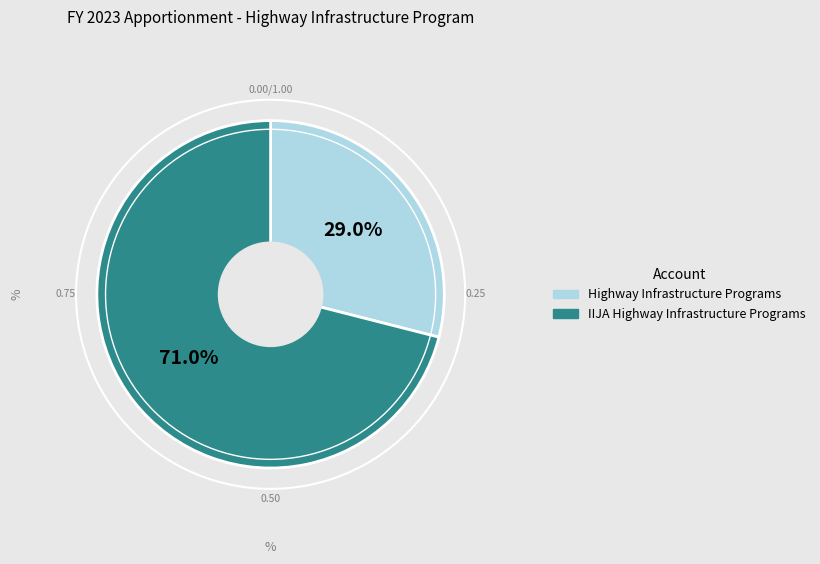

Rank the categories by value from lowest to highest.

Highway Infrastructure Programs, IIJA Highway Infrastructure Programs